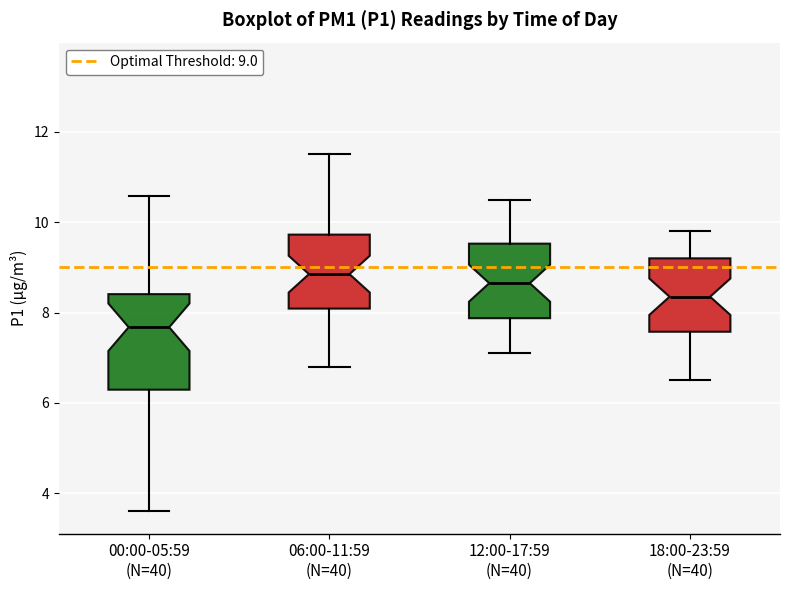

Reading left to right, read every box against the y-axis: the position of its median line, the range the box covers, and the ends of its whiskers. The values are not printed on the chart, so give them approximately, as read against the axis.

00:00-05:59 (N=40): median 7.6, box 6.2 to 8.4, whiskers 3.6 to 10.6
06:00-11:59 (N=40): median 8.8, box 8.0 to 9.8, whiskers 6.8 to 11.6
12:00-17:59 (N=40): median 8.6, box 7.8 to 9.6, whiskers 7.2 to 10.6
18:00-23:59 (N=40): median 8.4, box 7.6 to 9.2, whiskers 6.6 to 9.8